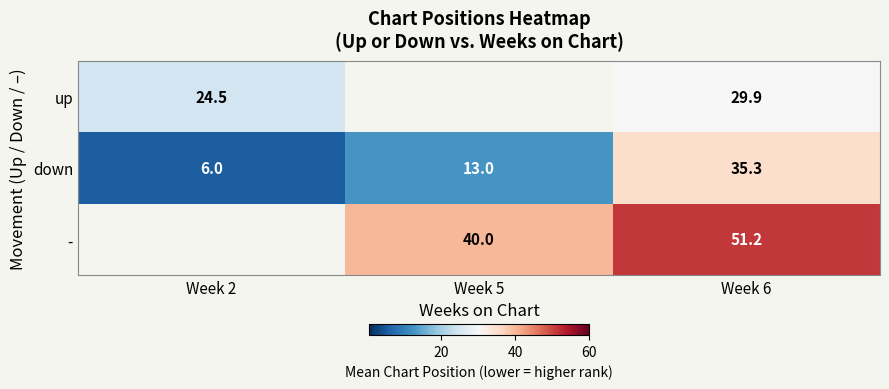

The - series shows 40.0 at Week 5. True or false?

True